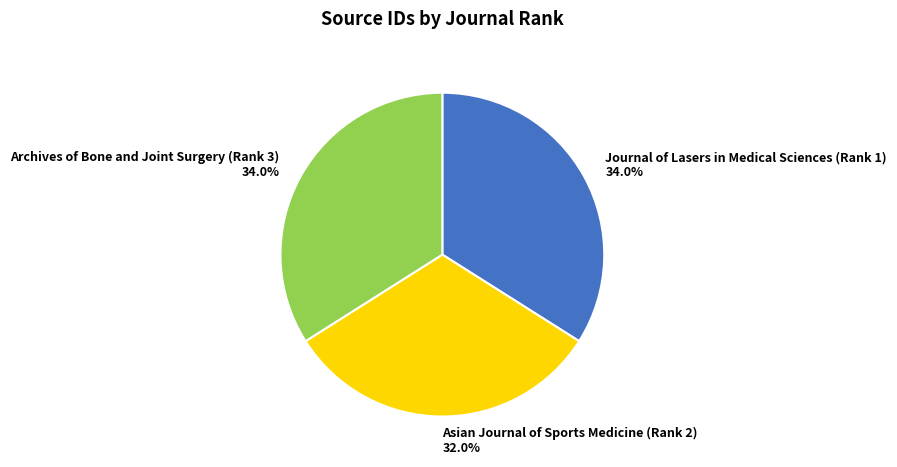

What is the smallest slice in the pie chart?

Asian Journal of Sports Medicine (Rank 2)